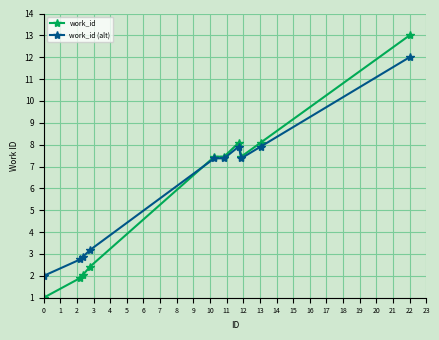

What is the value of the work_id point at the 5th from the left?

7.5